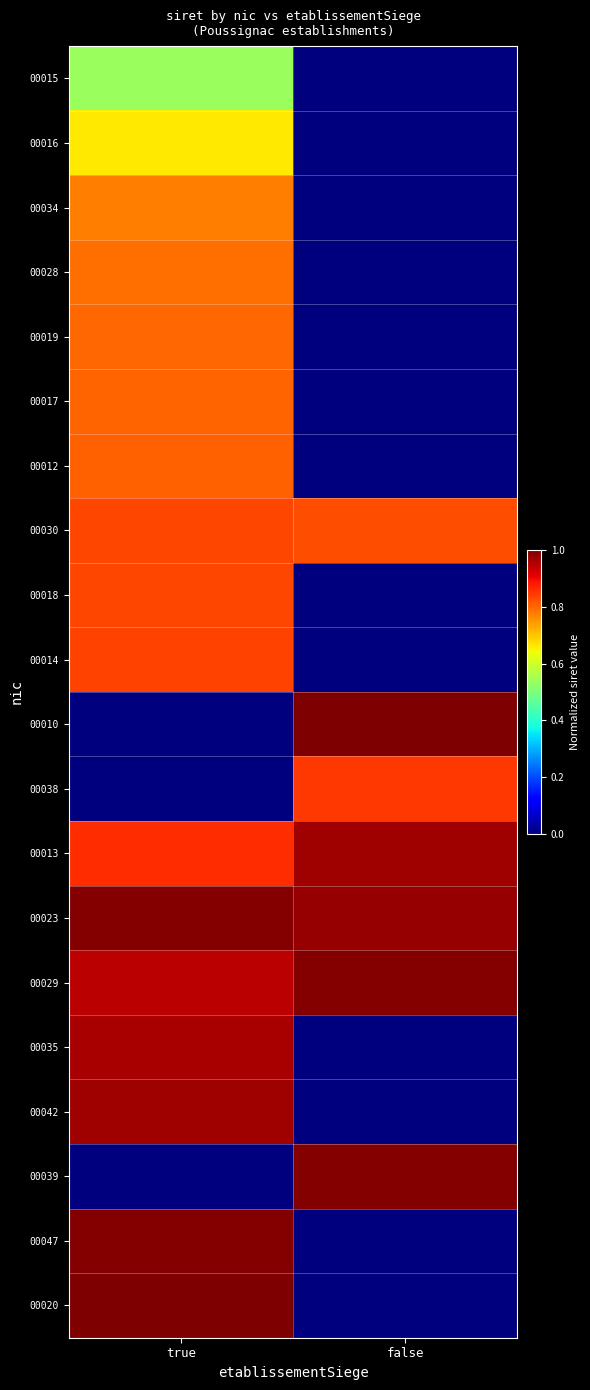

Reading right to left, transcribe all the data shown in this chart.

00015: false=0.0	true=0.5
00016: false=0.0	true=0.7
00034: false=0.0	true=0.8
00028: false=0.0	true=0.8
00019: false=0.0	true=0.8
00017: false=0.0	true=0.8
00012: false=0.0	true=0.8
00030: false=0.8	true=0.8
00018: false=0.0	true=0.8
00014: false=0.0	true=0.8
00010: false=1.0	true=0.0
00038: false=0.8	true=0.0
00013: false=1.0	true=0.9
00023: false=1.0	true=1.0
00029: false=1.0	true=0.9
00035: false=0.0	true=1.0
00042: false=0.0	true=1.0
00039: false=1.0	true=0.0
00047: false=0.0	true=1.0
00020: false=0.0	true=1.0